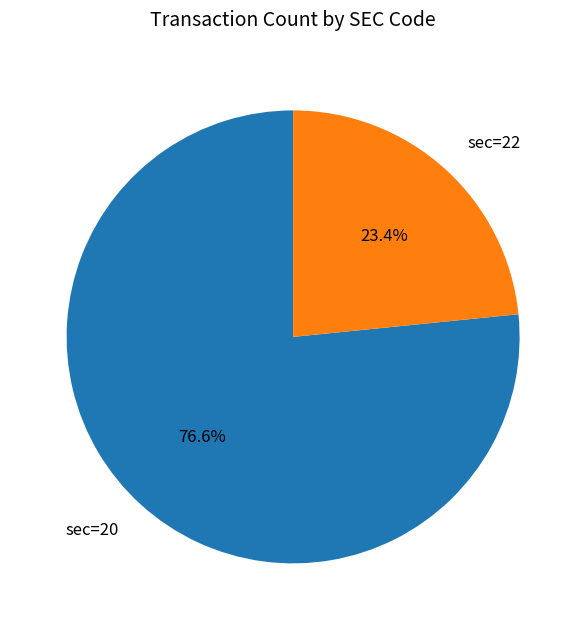

Does sec=22 account for over 50% of the chart?

No